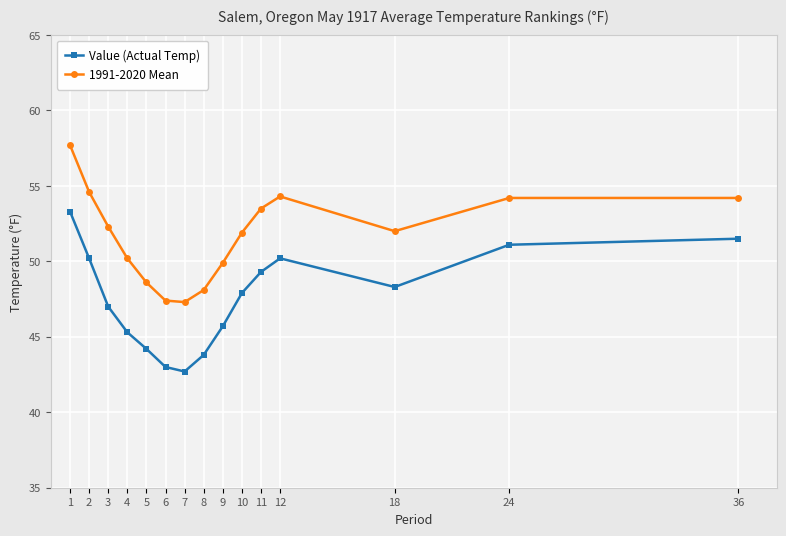

What is the difference between the second highest and minimum values in the Value (Actual Temp) series?

8.8